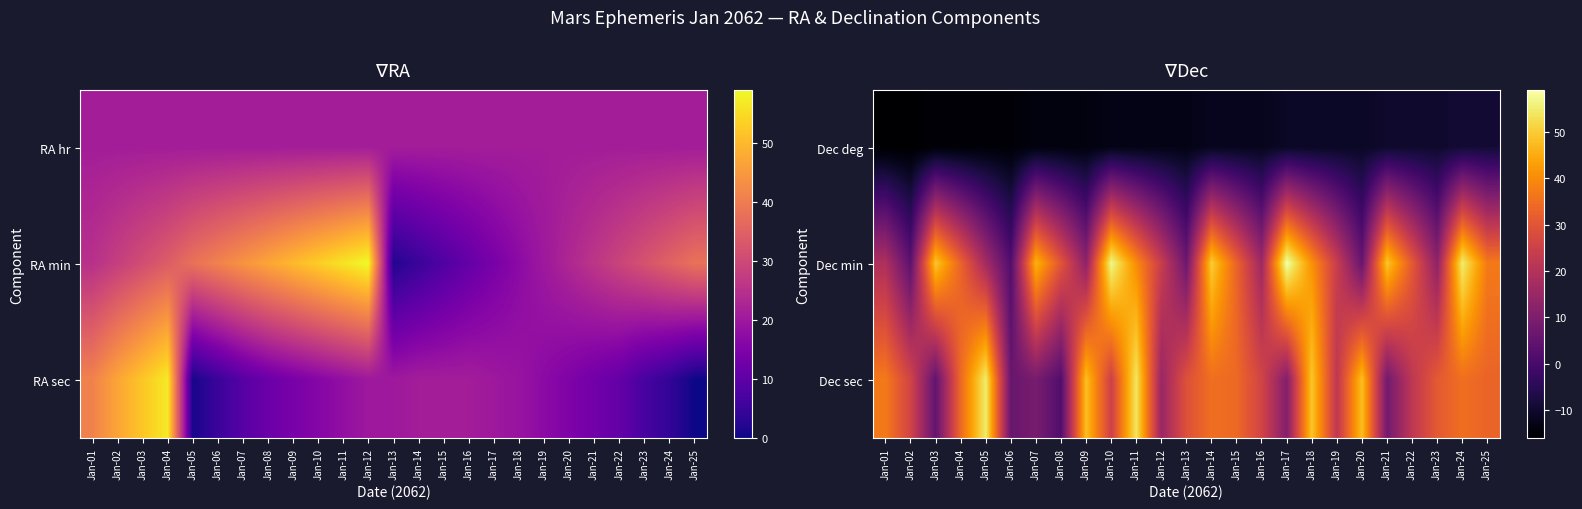

At which label is Dec min closest to 30?

Jan-08